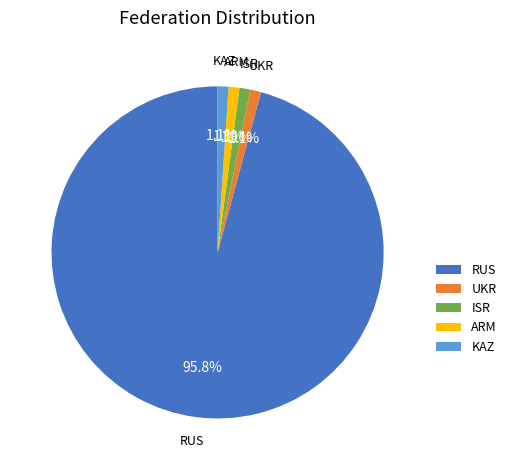

Count the number of slices in the pie.

5